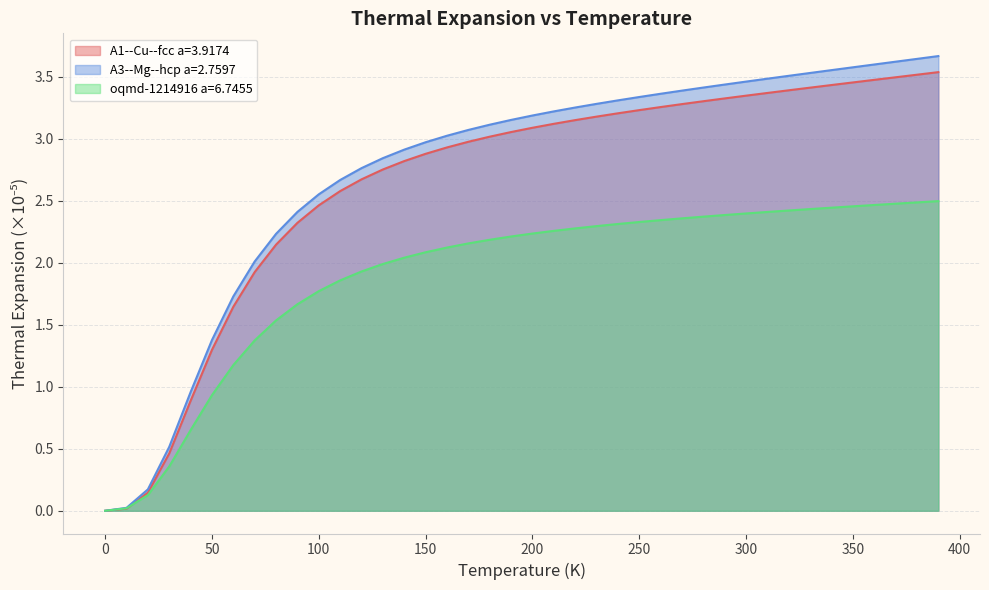

What is the greatest value displayed?

3.7